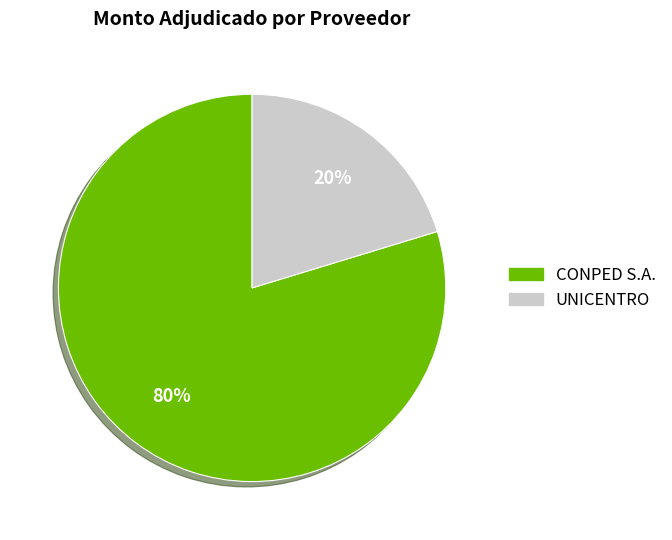

To the nearest percent, what percentage of the pie is UNICENTRO?

20%